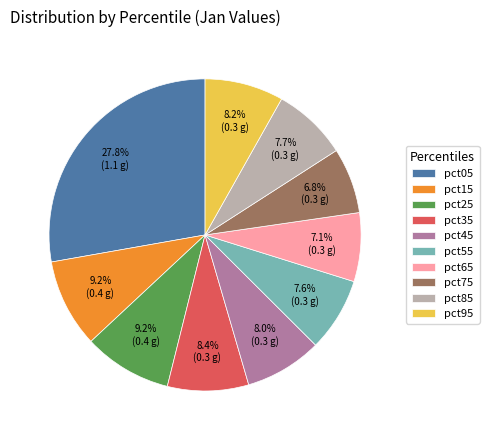

What percentage is the pct25 slice, to the nearest percent?

9%